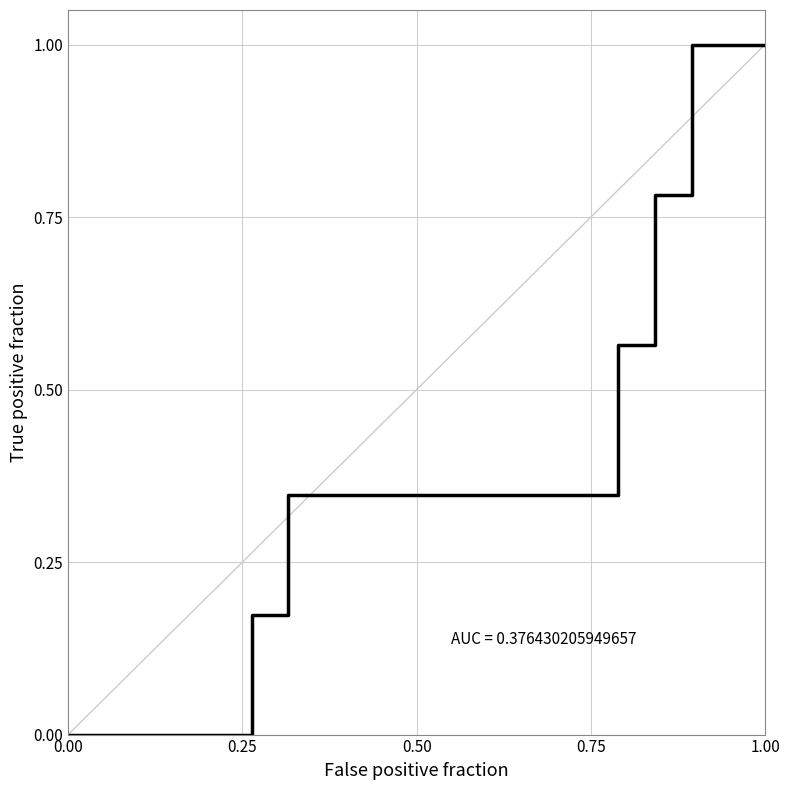

What is the maximum value shown in the chart?

1.0